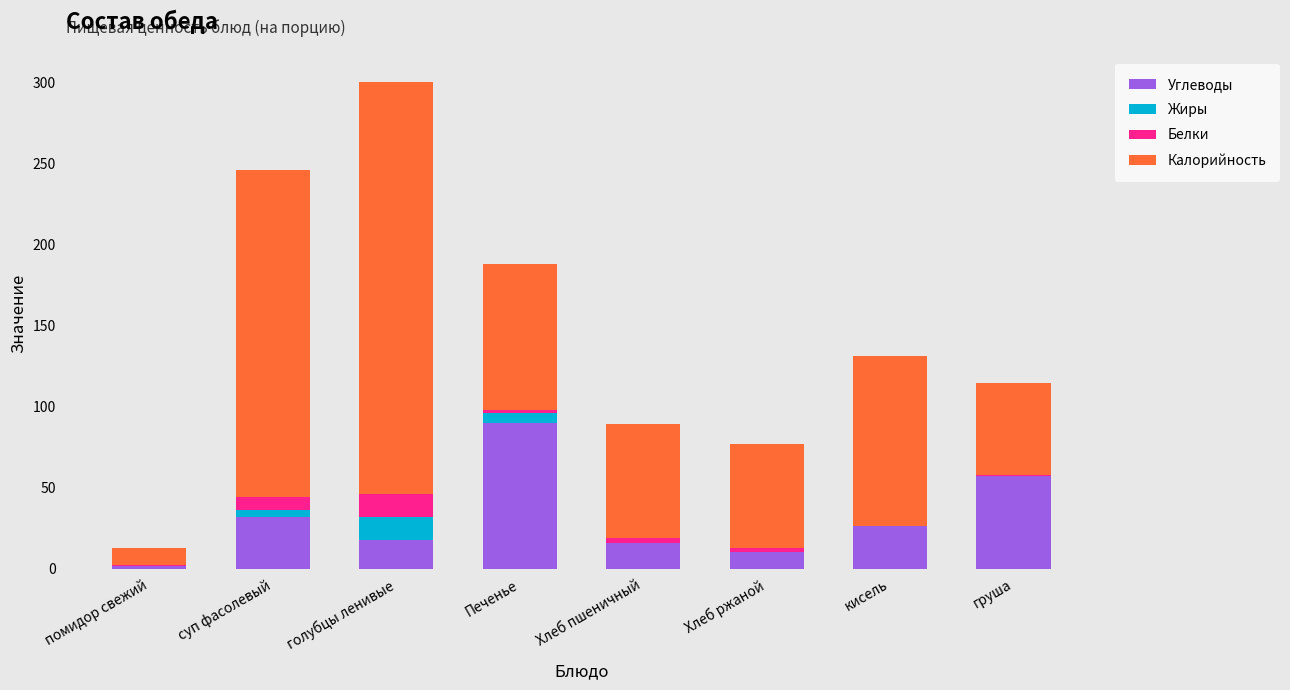

At which category is the sum across all series the highest?

голубцы ленивые